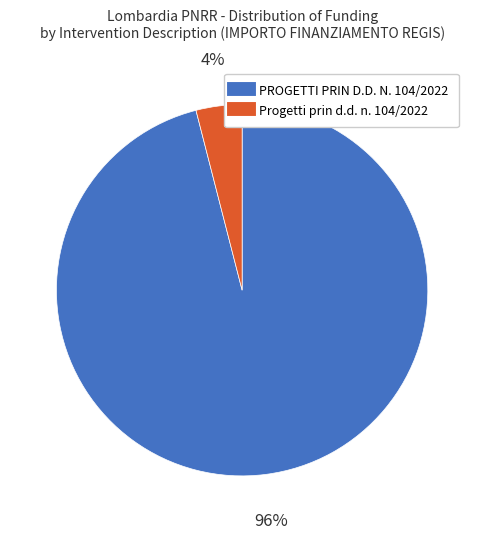

To the nearest percent, what is the average slice percentage?

50%